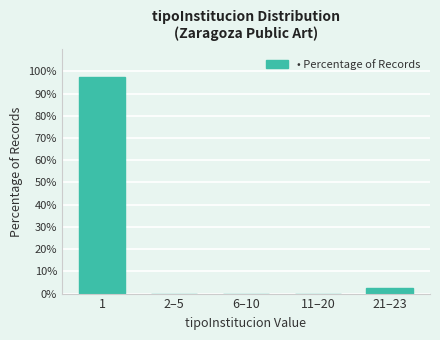

Reading left to right, what are all the values shown in this chart?

1=97.4	2–5=0.0	6–10=0.0	11–20=0.0	21–23=2.6